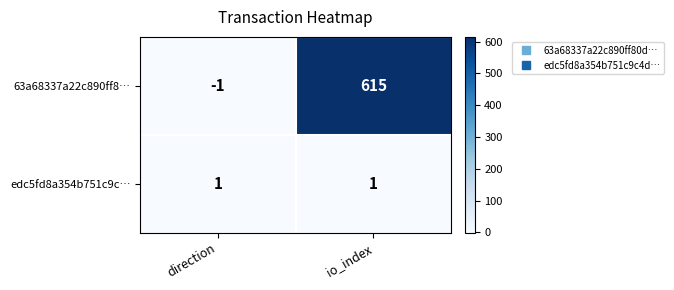

Rank the series by their average value, from lowest to highest.

edc5fd8a354b751c9c…, 63a68337a22c890ff8…